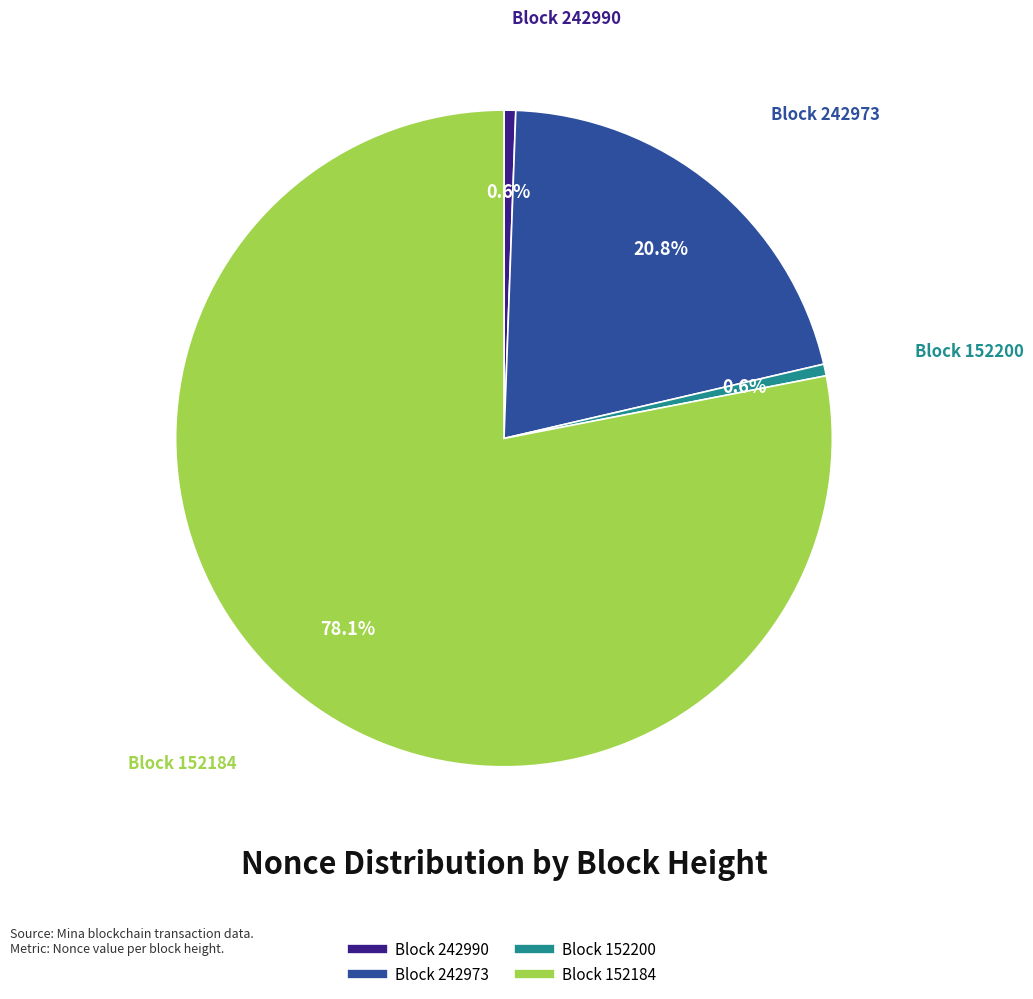

How many segments does this pie chart have?

4